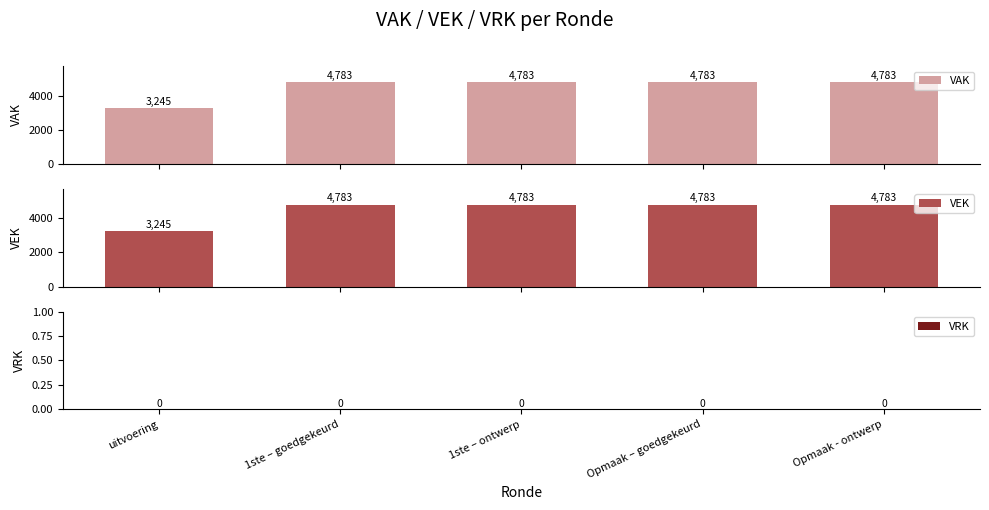

Where is VRK nearest to the value 0?

uitvoering